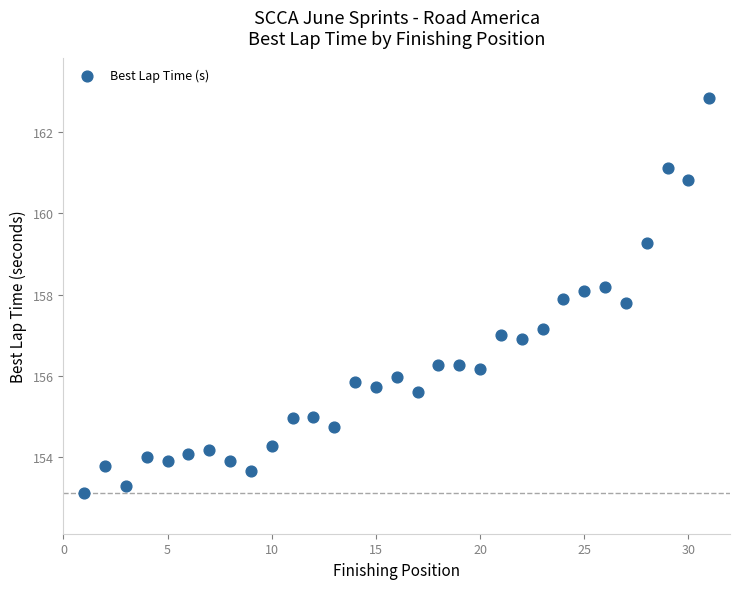

What is the range of Y values (max minus min)?

9.7